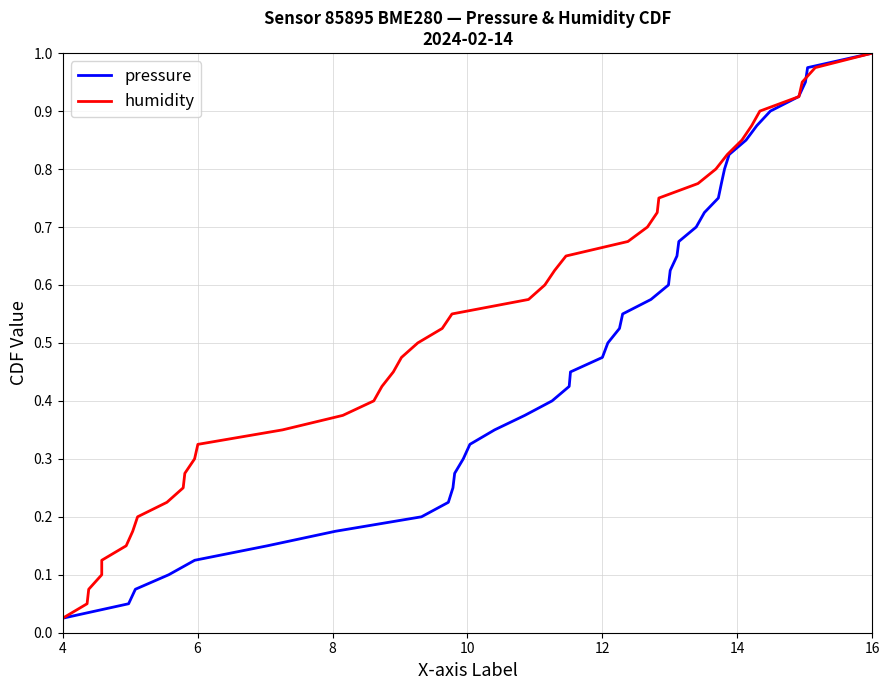

What is the sum of all pressure values?

20.5